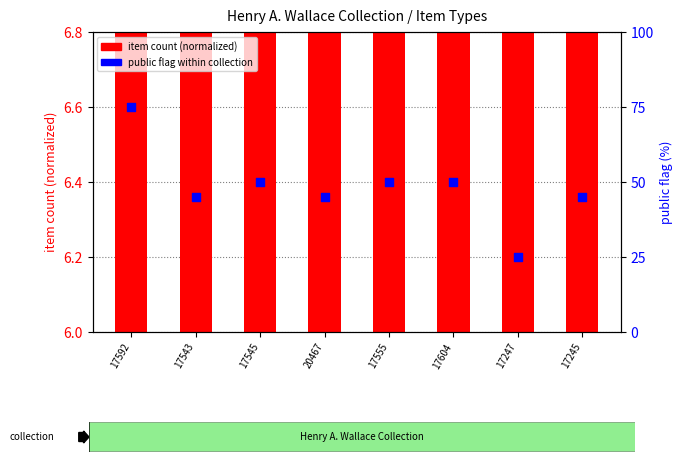

What are all the series names shown in the legend?

item count (normalized), public flag (%)